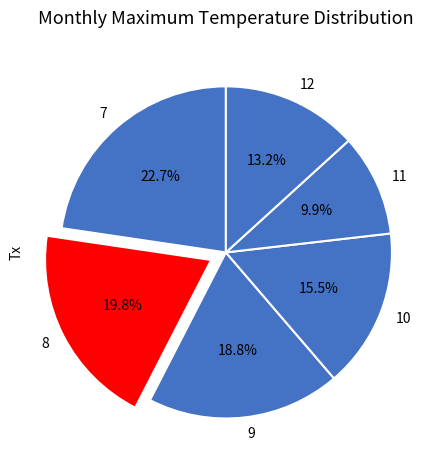

Is there a majority slice in this chart?

No